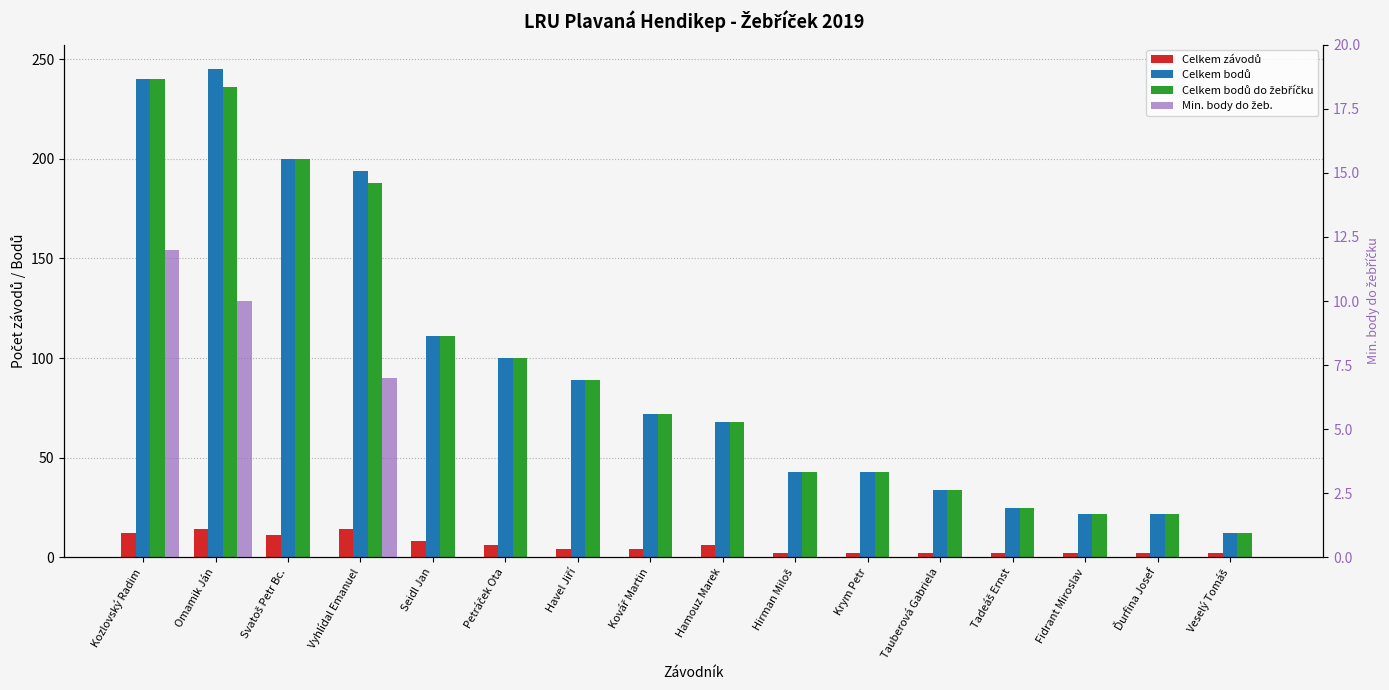

Are the bars grouped side by side (vs. stacked)?

Yes